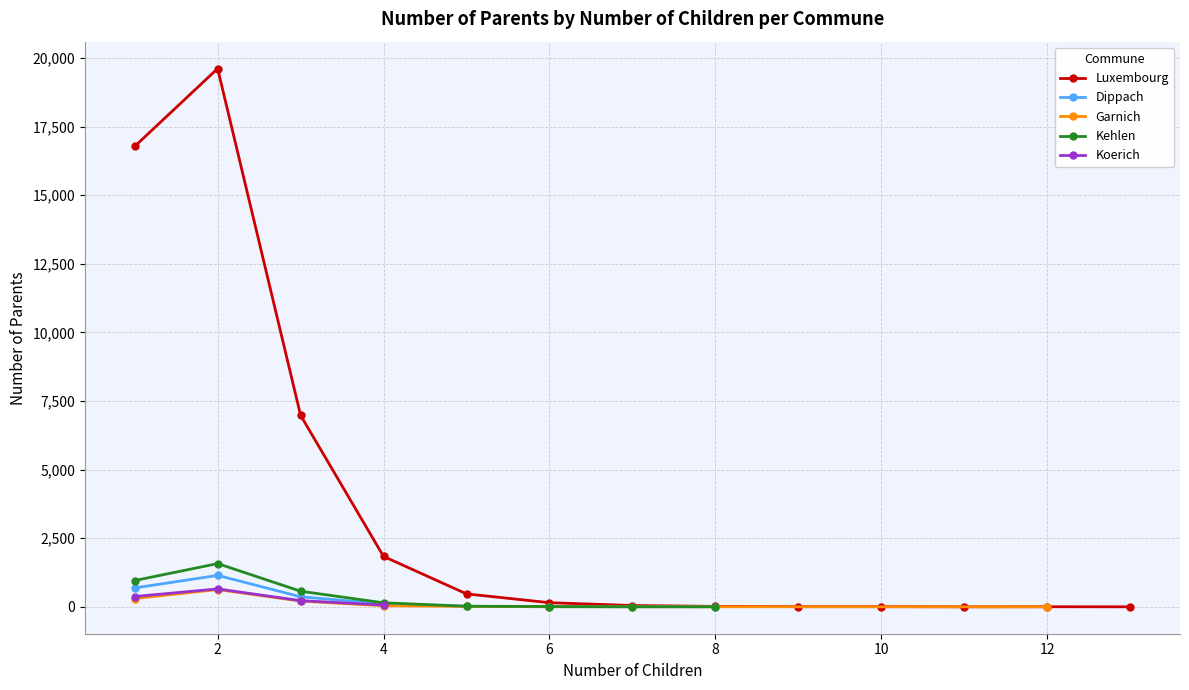

The value of Luxembourg at 2 is 19611. True or false?

True